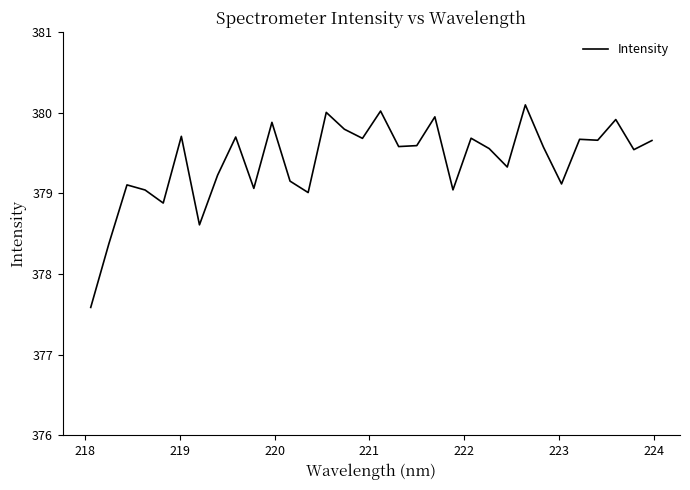

What is the greatest value displayed?

380.1